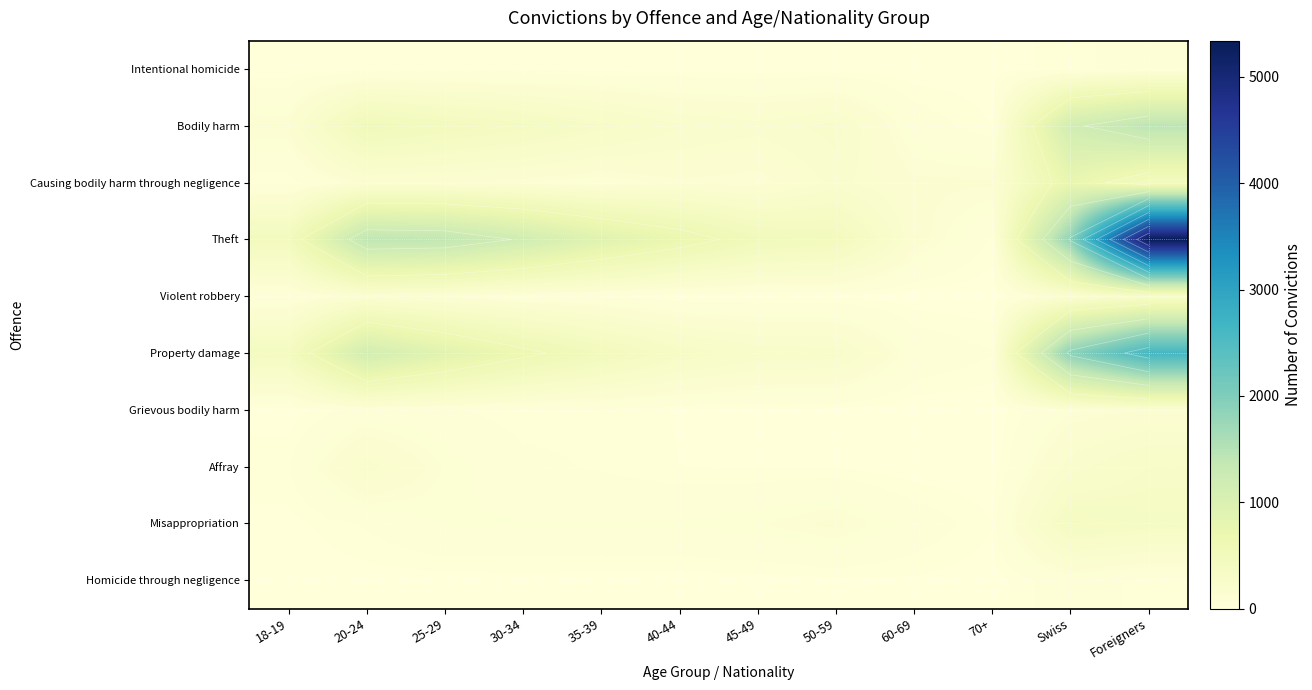

At which category does the chart reach its peak across all series?

Foreigners